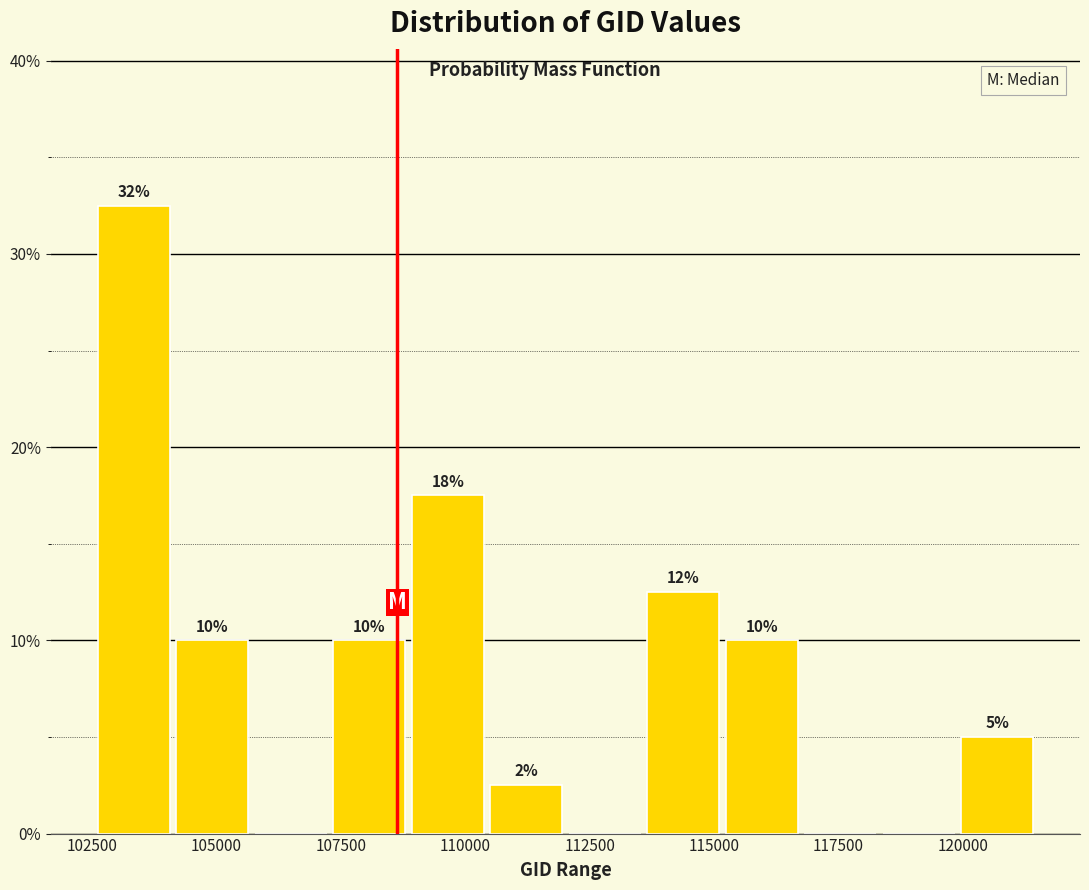

Read against the x-axis, roughly where is the centre of the tallest bar?

103500